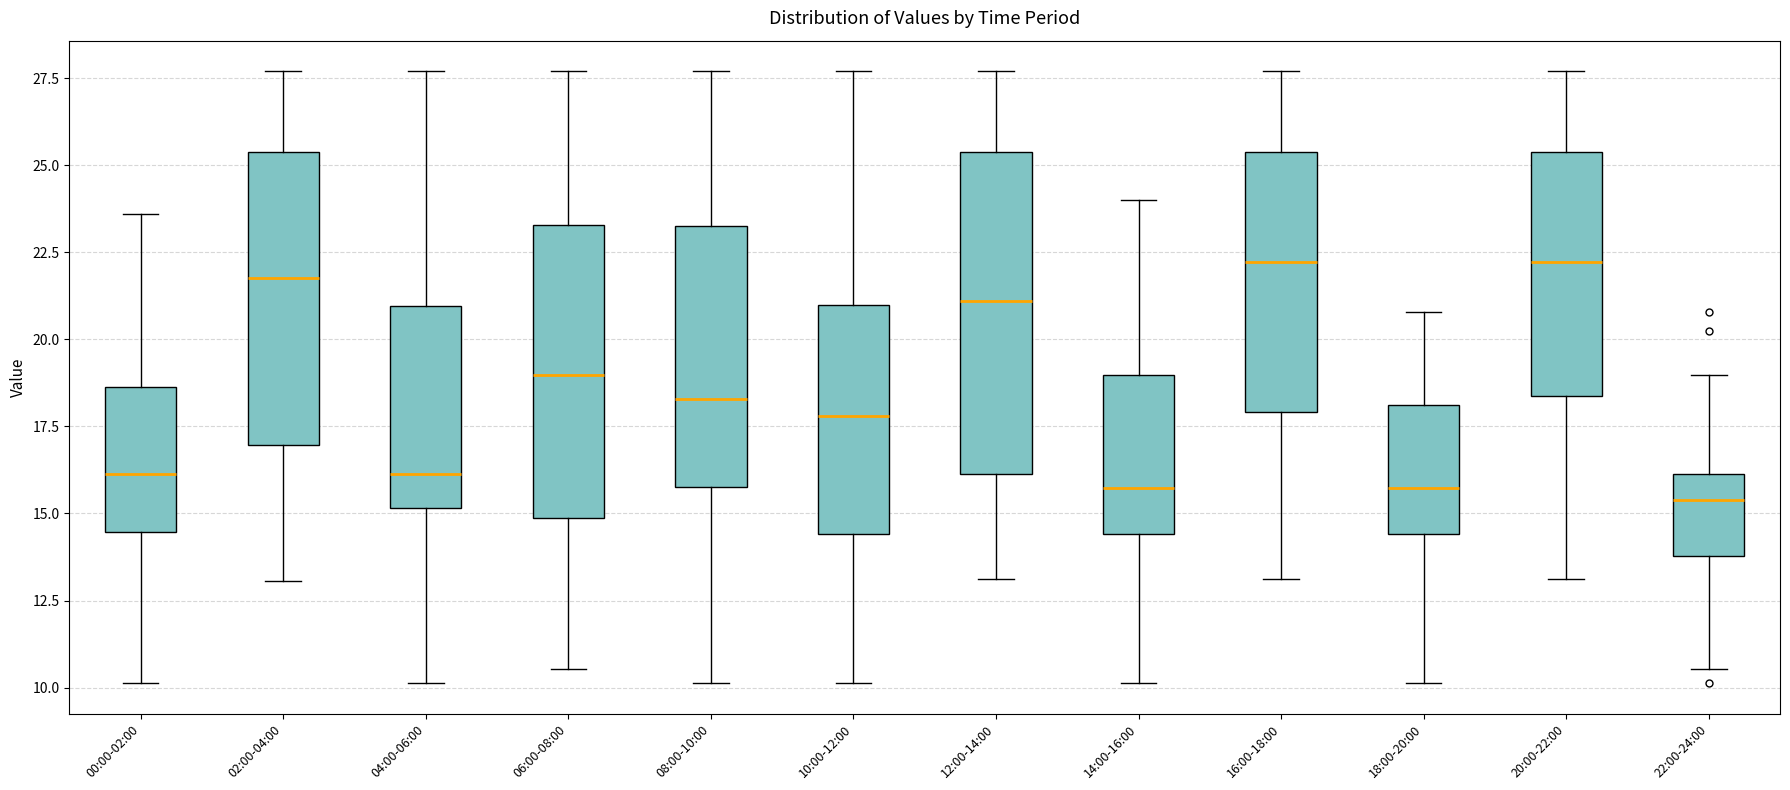

Reading left to right, transcribe this box plot: for each box, give where its median line is, the range the box spans, and where its two whiskers end, as read against the y-axis. The values are not printed on the chart, so give them approximately, as read against the axis.

00:00-02:00: median 16.0, box 14.5 to 18.5, whiskers 10.0 to 23.5
02:00-04:00: median 22.0, box 17.0 to 25.5, whiskers 13.0 to 27.5
04:00-06:00: median 16.0, box 15.0 to 21.0, whiskers 10.0 to 27.5
06:00-08:00: median 19.0, box 15.0 to 23.5, whiskers 10.5 to 27.5
08:00-10:00: median 18.5, box 16.0 to 23.5, whiskers 10.0 to 27.5
10:00-12:00: median 18.0, box 14.5 to 21.0, whiskers 10.0 to 27.5
12:00-14:00: median 21.0, box 16.0 to 25.5, whiskers 13.0 to 27.5
14:00-16:00: median 15.5, box 14.5 to 19.0, whiskers 10.0 to 24.0
16:00-18:00: median 22.0, box 18.0 to 25.5, whiskers 13.0 to 27.5
18:00-20:00: median 15.5, box 14.5 to 18.0, whiskers 10.0 to 21.0
20:00-22:00: median 22.0, box 18.5 to 25.5, whiskers 13.0 to 27.5
22:00-24:00: median 15.5, box 14.0 to 16.0, whiskers 10.5 to 19.0